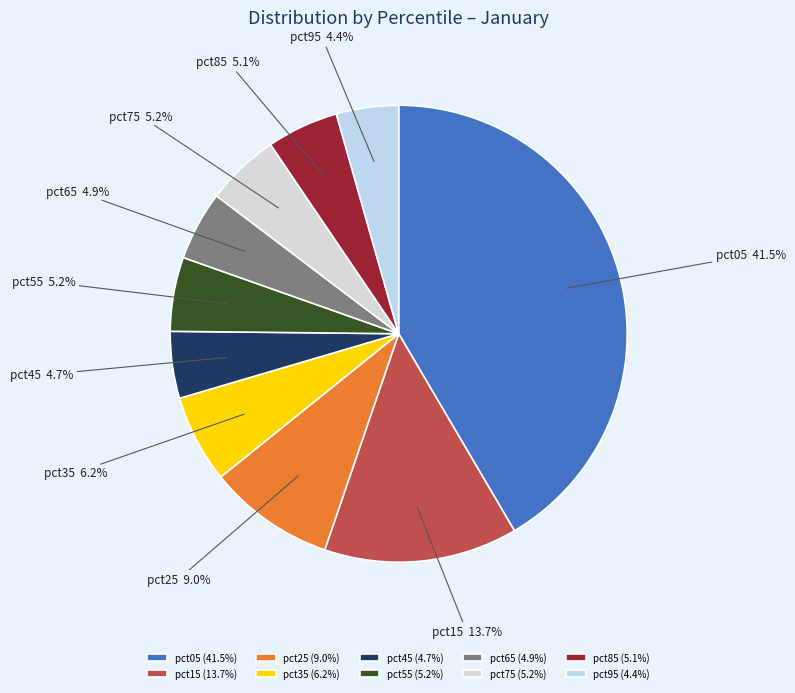

To the nearest percent, what is the difference between the pct35 and pct25 slice percentages?

3%